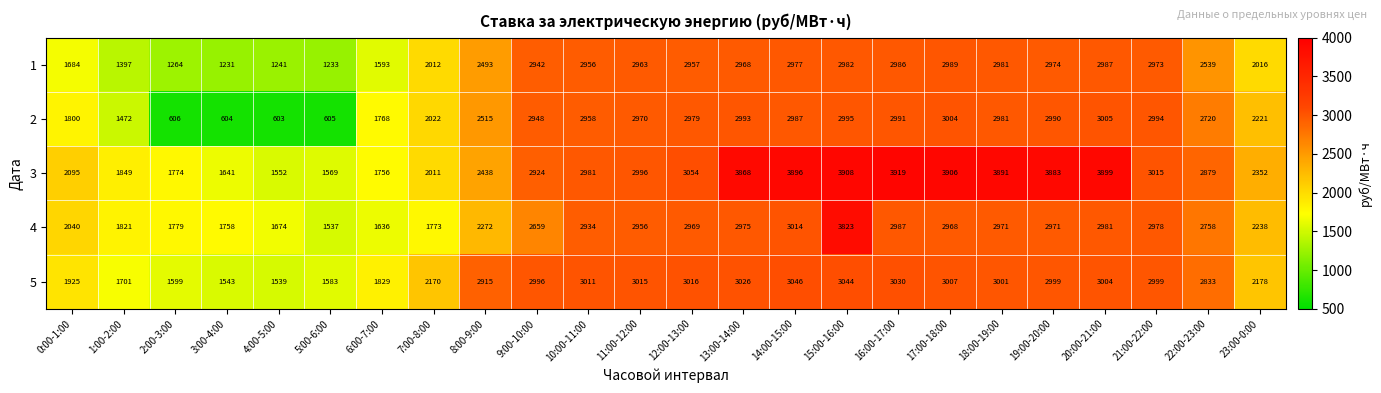

At 13:00-14:00, list the series in order from smallest to largest.

1, 4, 2, 5, 3